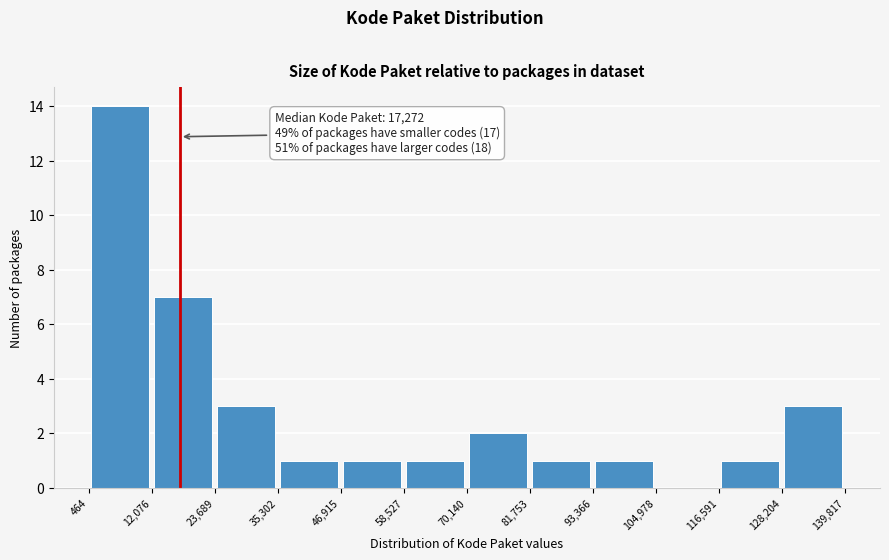

Which range on the x-axis has the tallest bar?

464 to 12,076